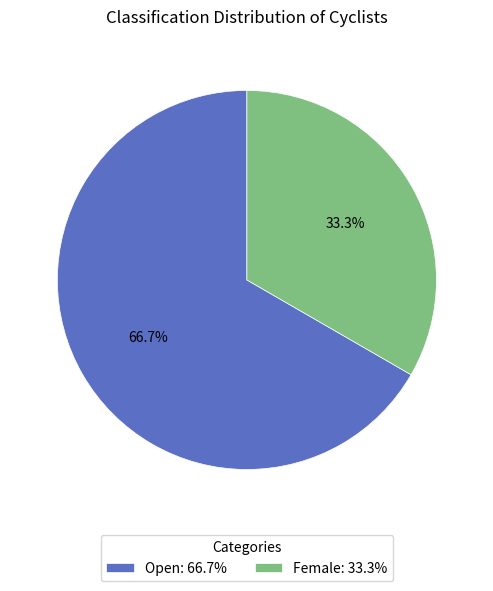

Is it true that Open is 58% of the pie?

False